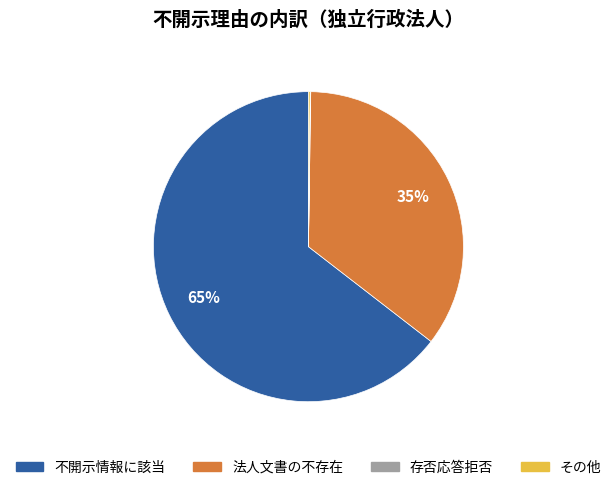

To the nearest percent, what is the average slice percentage?

25%